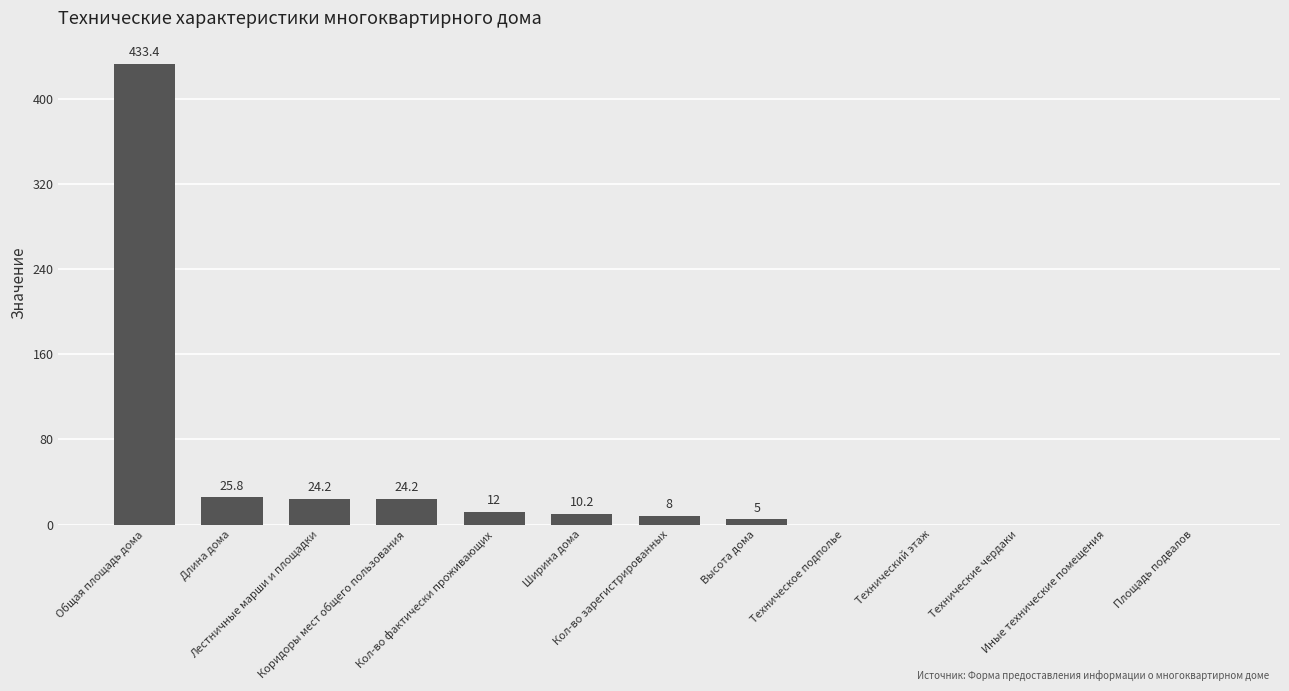

What is the average value?

41.8